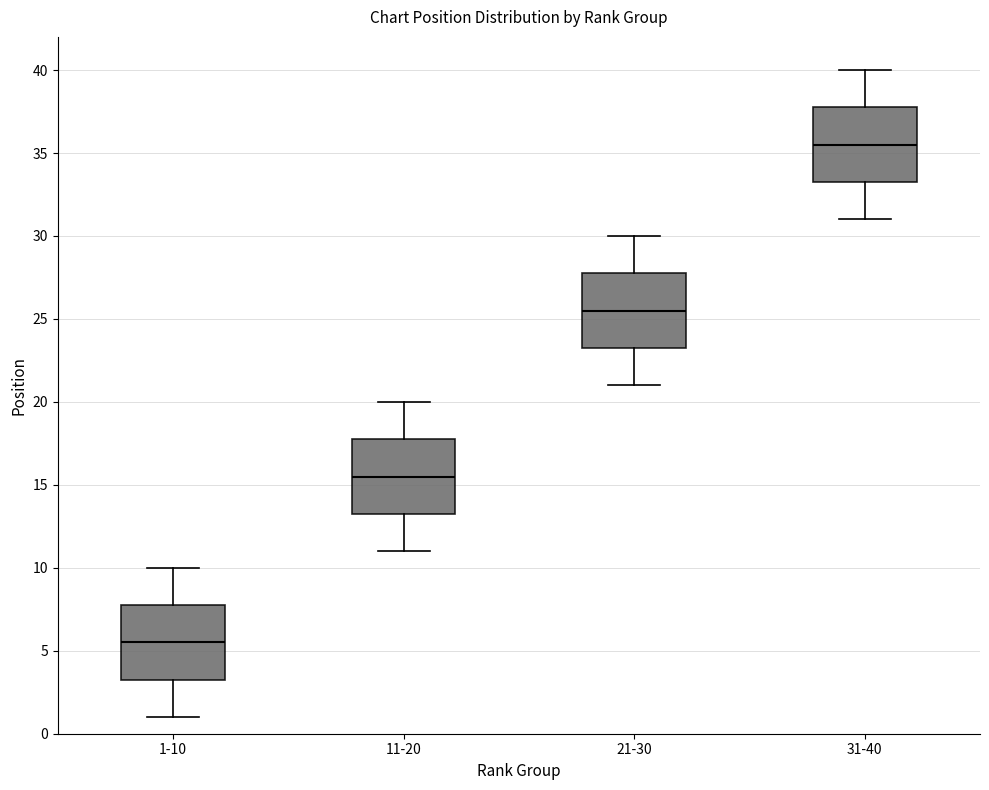

Which box has the lowest median line?

1-10